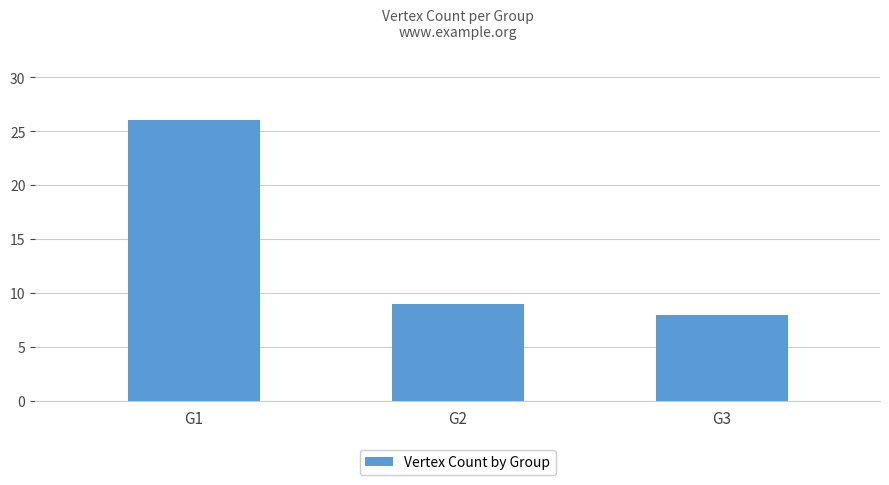

What is the difference between the maximum and minimum values?

18